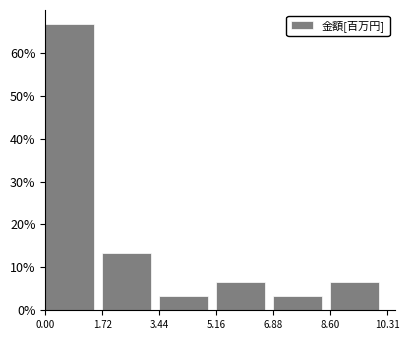

Reading left to right, what are all the values shown in this chart?

66.7	13.3	3.3	6.7	3.3	6.7